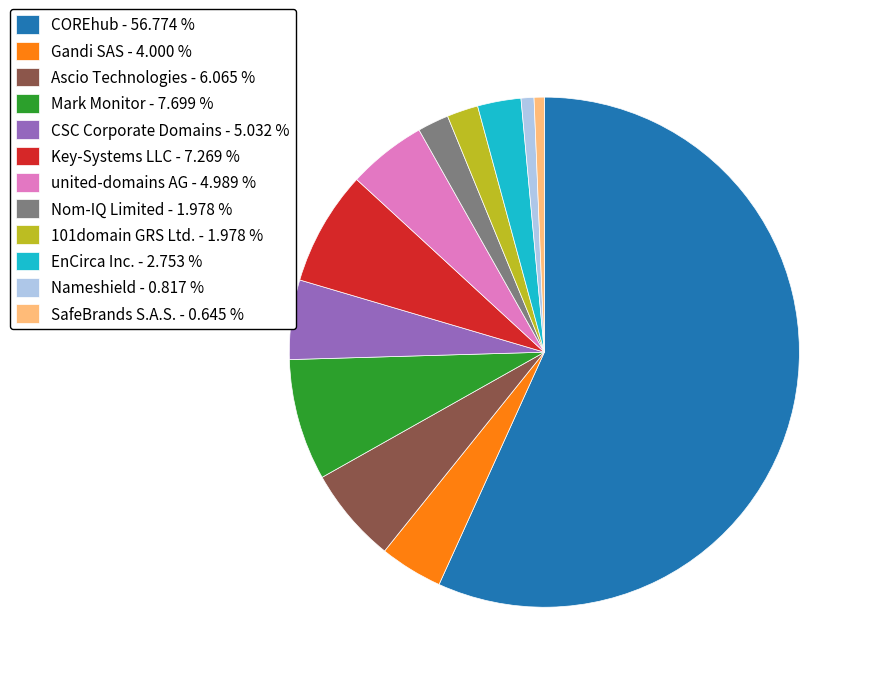

Which has a higher value, COREhub or Nameshield?

COREhub